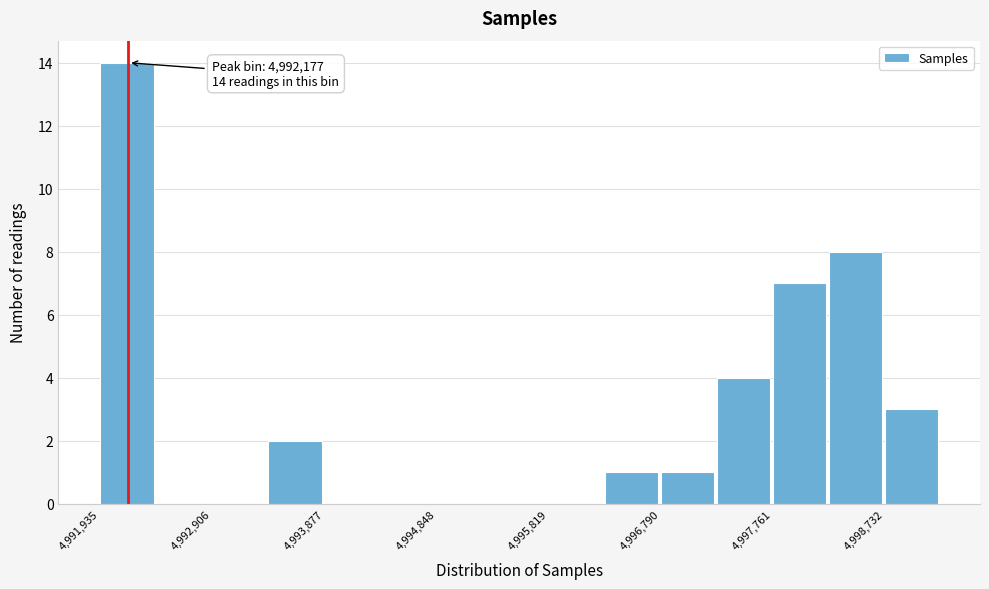

Which range on the x-axis has the tallest bar?

4991900 to 4992400